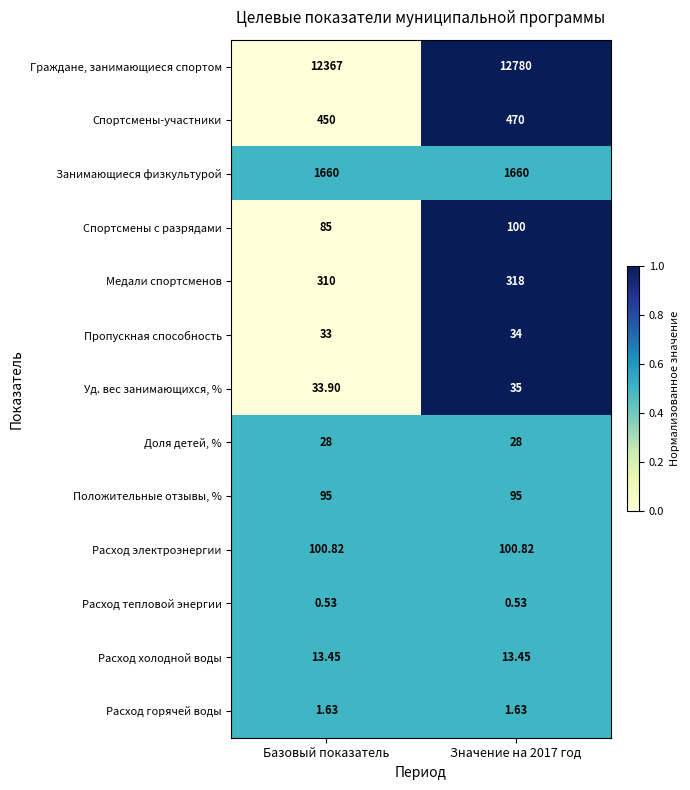

Which label corresponds to the largest value in the chart?

Значение на 2017 год